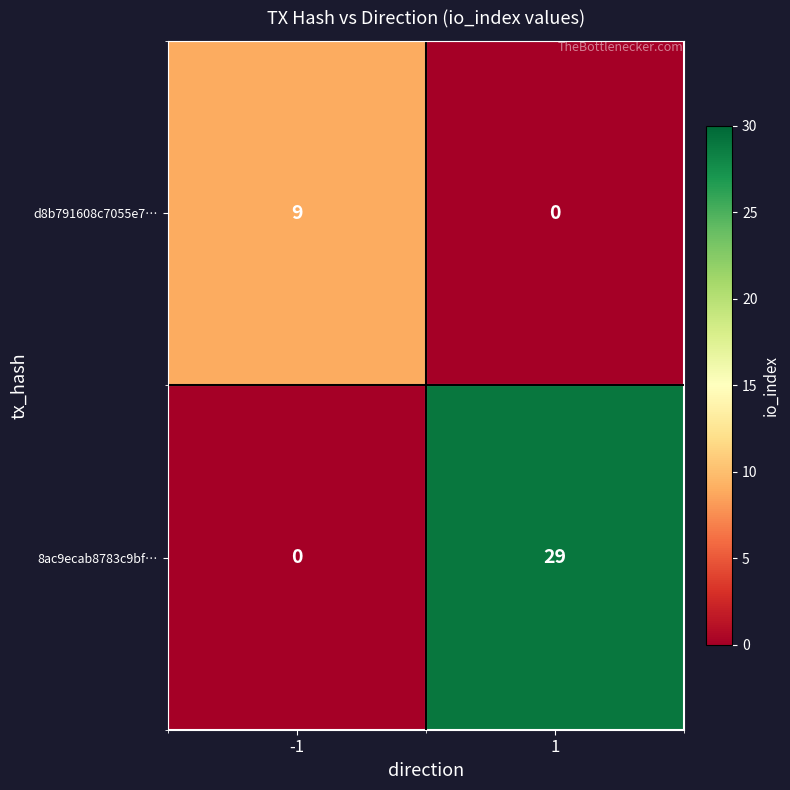

Reading left to right, transcribe all the data shown in this chart.

d8b791608c7055e7…: 9	0
8ac9ecab8783c9bf…: 0	29